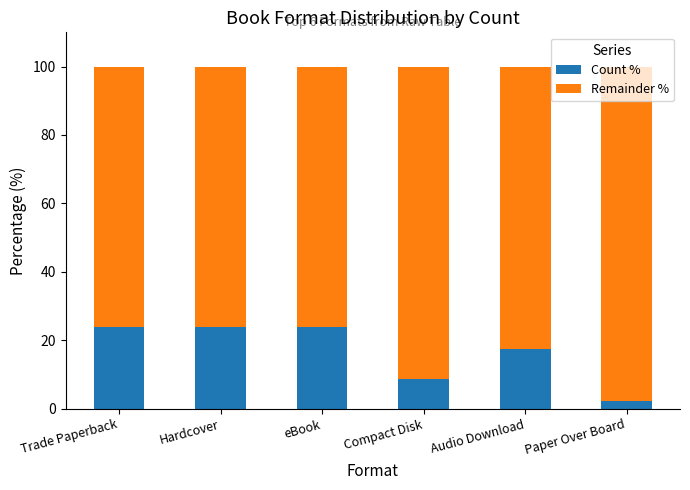

True or false: Count % has a value of 23.9 at Hardcover.

True